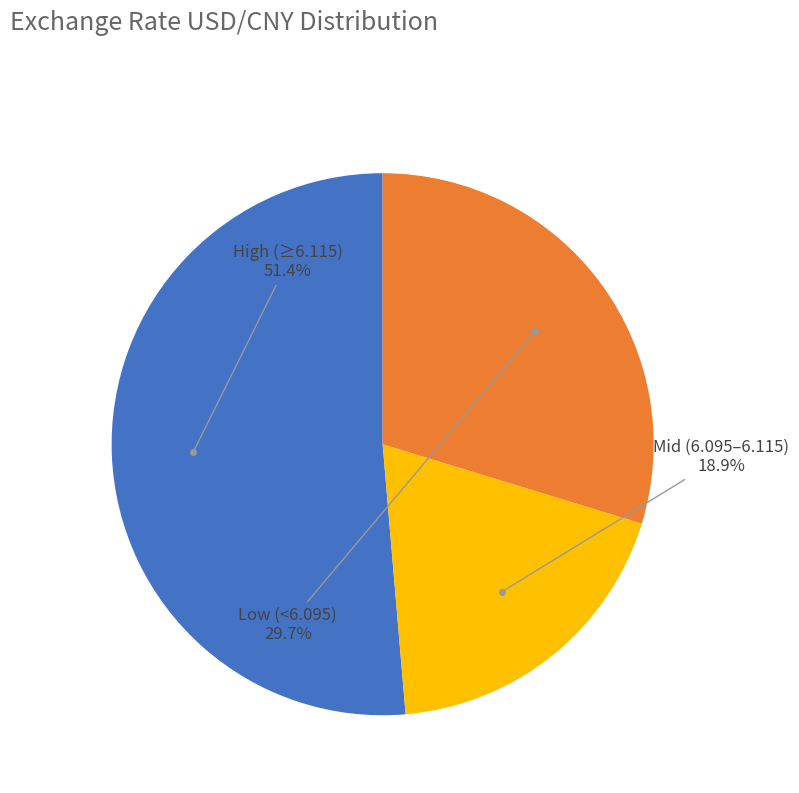

Is there a majority slice in this chart?

Yes